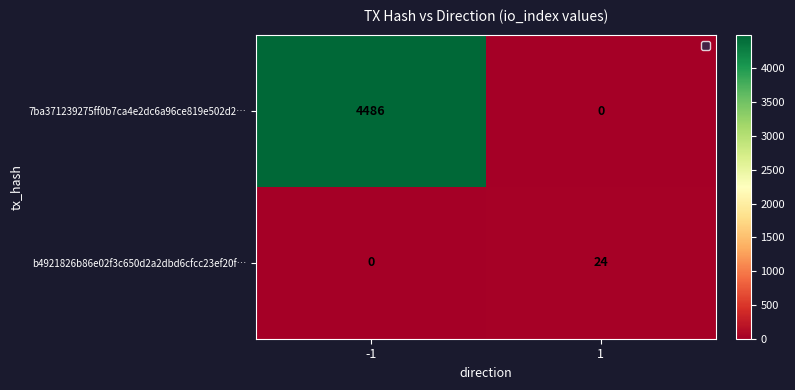

Reading left to right, list all the values displayed in this chart.

7ba371239275ff0b7ca4e2dc6a96ce819e502d2…: -1=4486	1=0
b4921826b86e02f3c650d2a2dbd6cfcc23ef20f…: -1=0	1=24